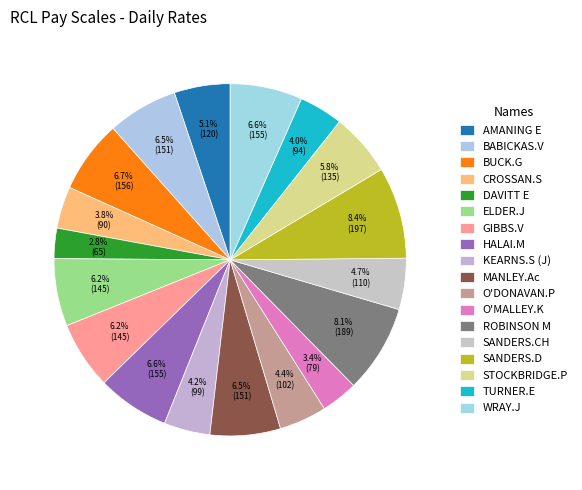

Rank the categories by value from highest to lowest.

SANDERS.D, ROBINSON M, BUCK.G, HALAI.M, WRAY.J, BABICKAS.V, MANLEY.Ac, ELDER.J, GIBBS.V, STOCKBRIDGE.P, AMANING E, SANDERS.CH, O'DONAVAN.P, KEARNS.S (J), TURNER.E, CROSSAN.S, O'MALLEY.K, DAVITT E